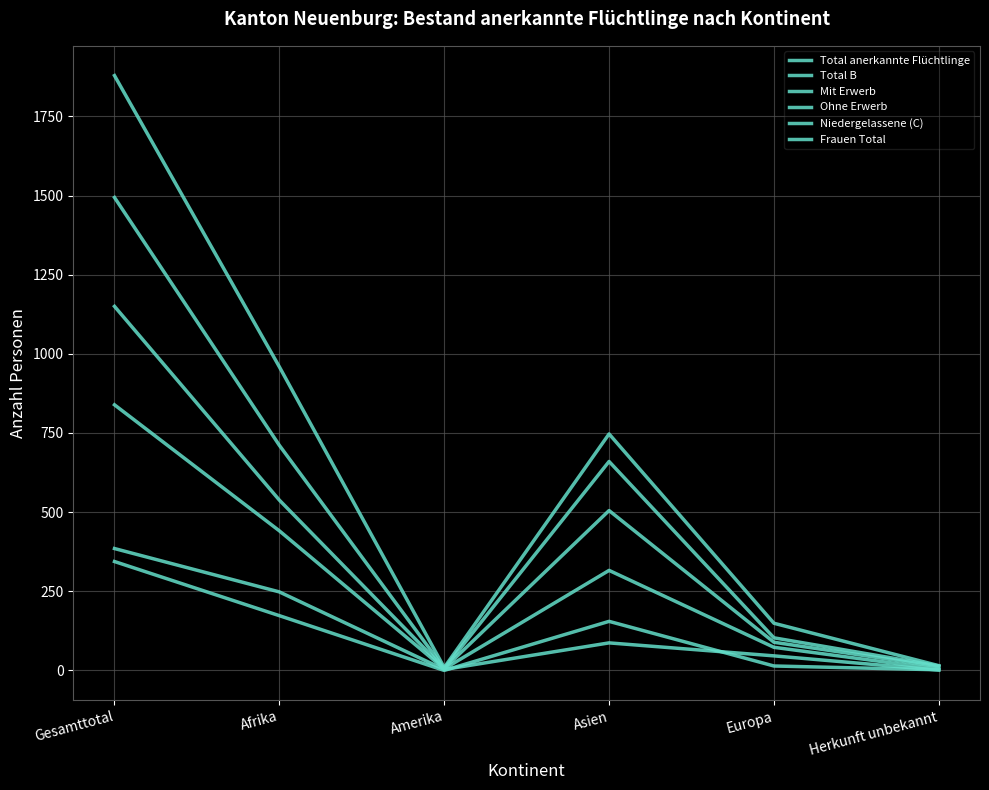

At which label is Niedergelassene (C) closest to 193?

Afrika